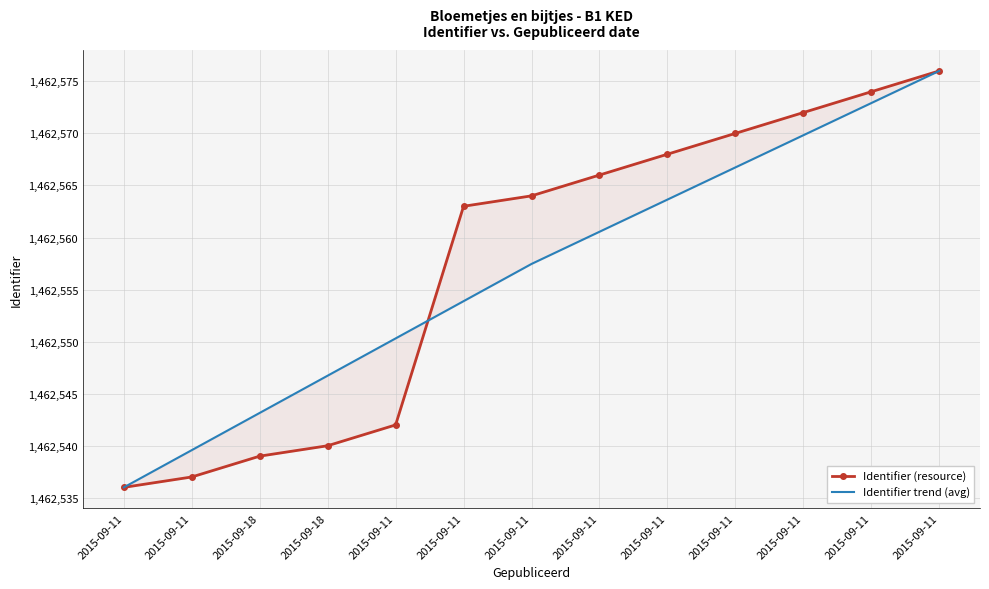

How many data points in Identifier trend (avg) are above 1462557?

7